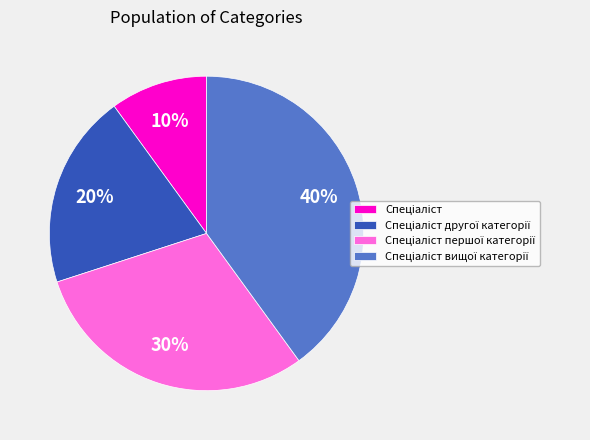

Does any single category account for the majority?

No